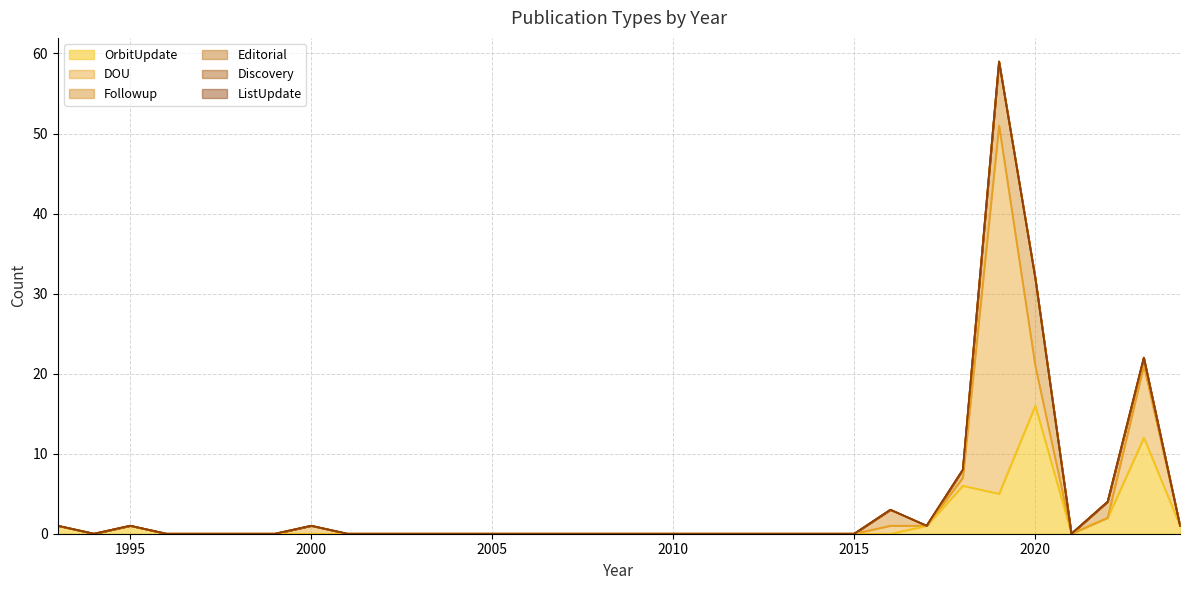

What is the sum of the OrbitUpdate values at 2000 and 2022?

2